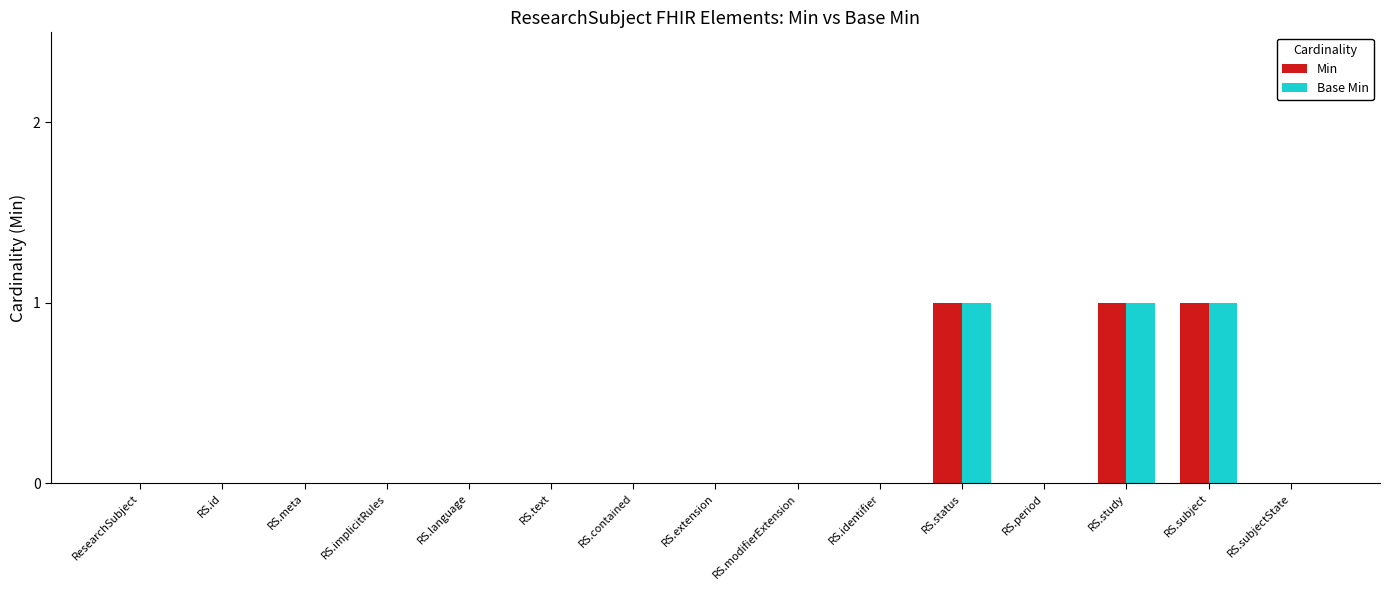

True or false: Base Min has a value of -1 at RS.meta.

False